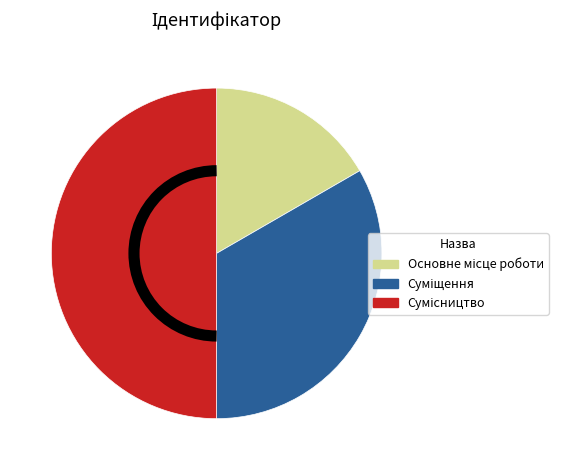

How many segments does this pie chart have?

3